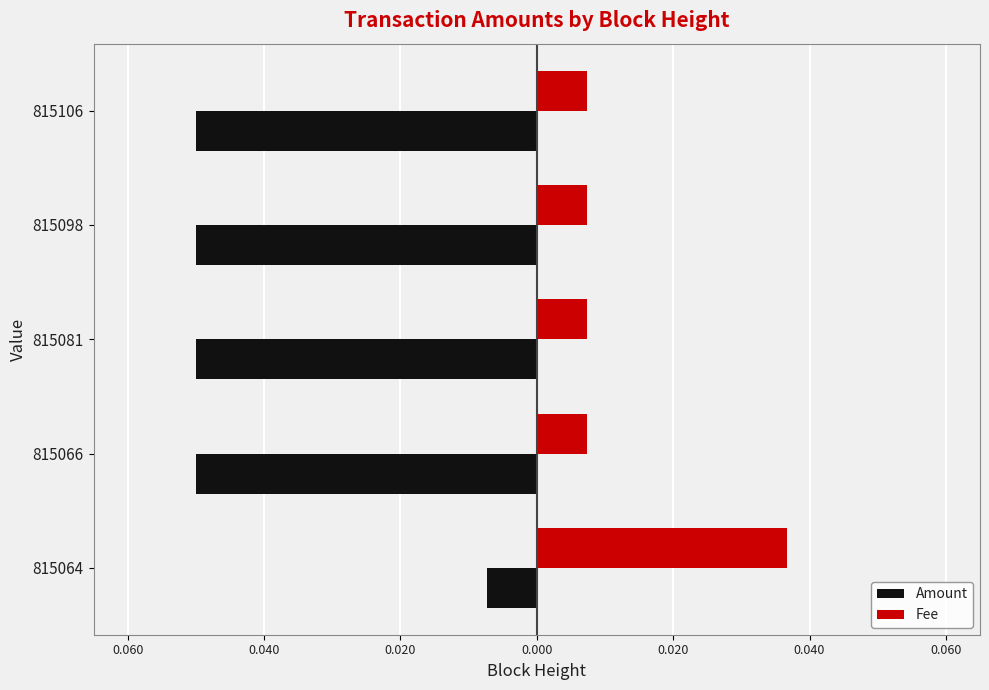

What are all the series names shown in the legend?

Amount, Fee